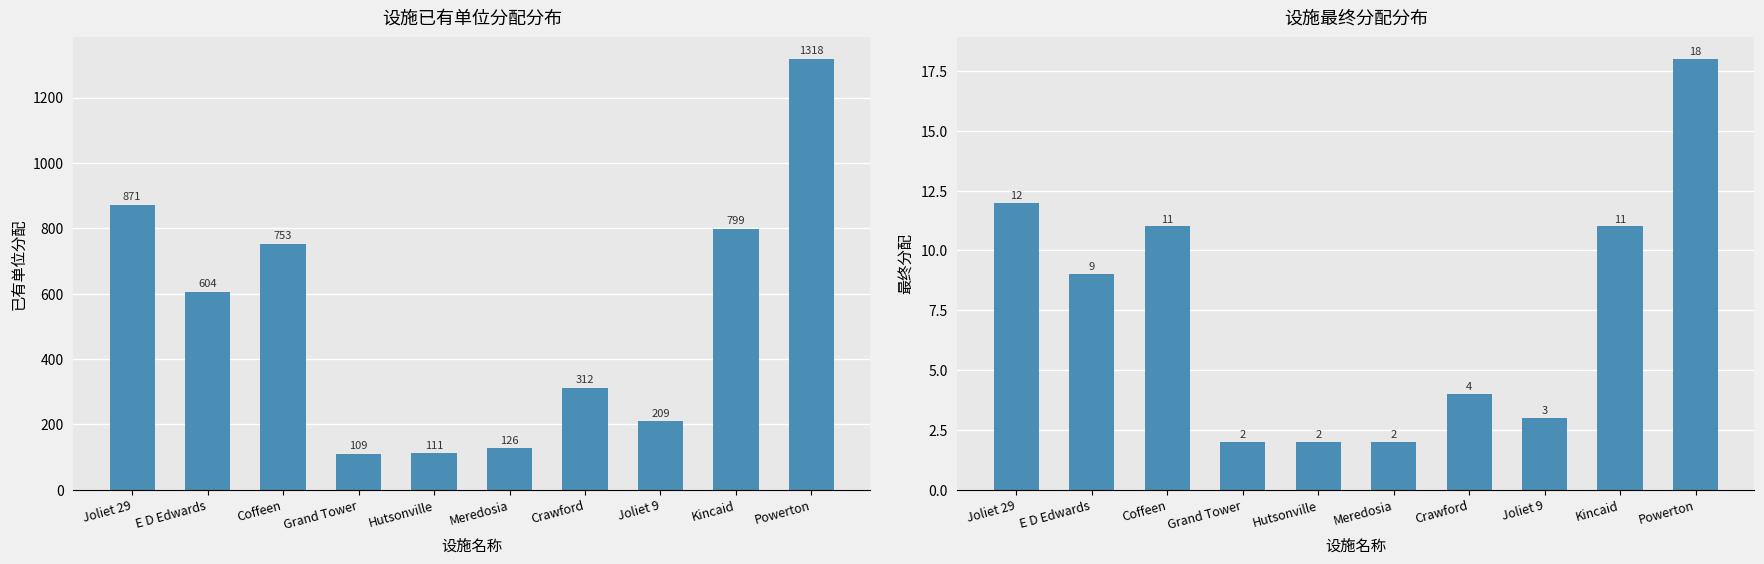

Which category has the lowest value in the Existing Unit Allocation series?

Grand Tower